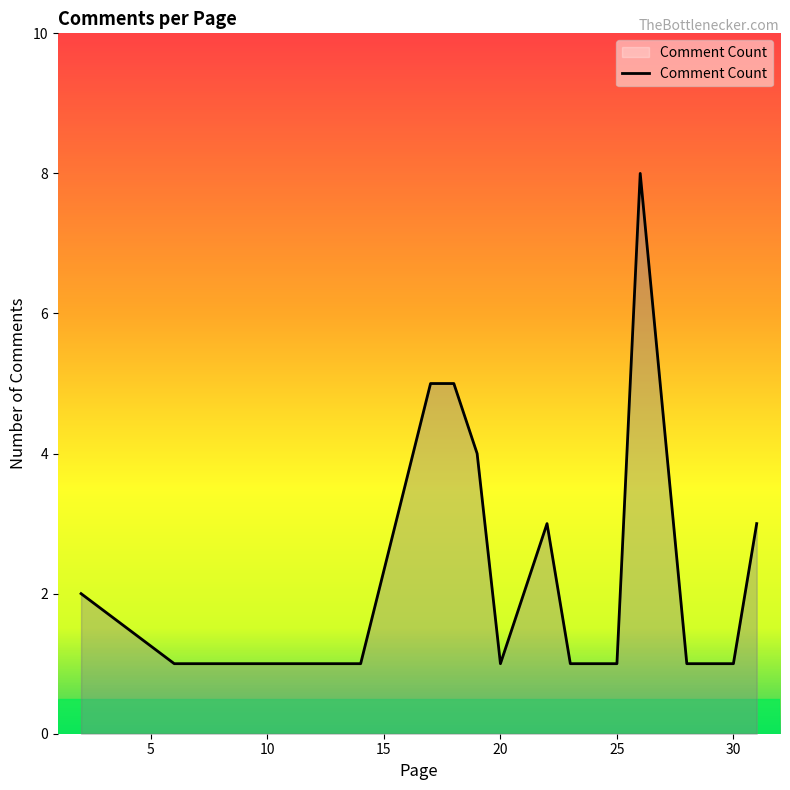

What is the sum of all values?

40